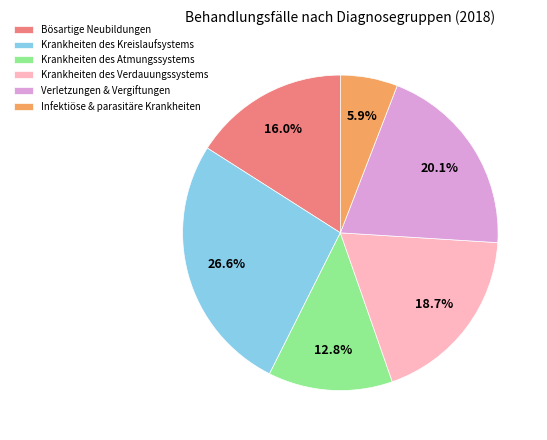

Is Krankheiten des Kreislaufsystems the majority of the pie?

No